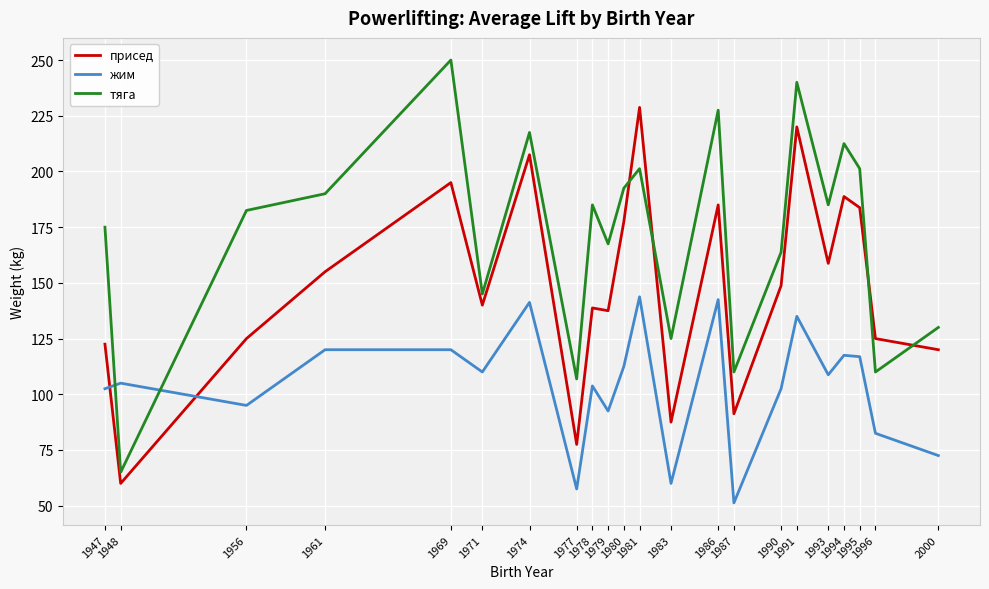

Which series has the largest total across all categories?

тяга